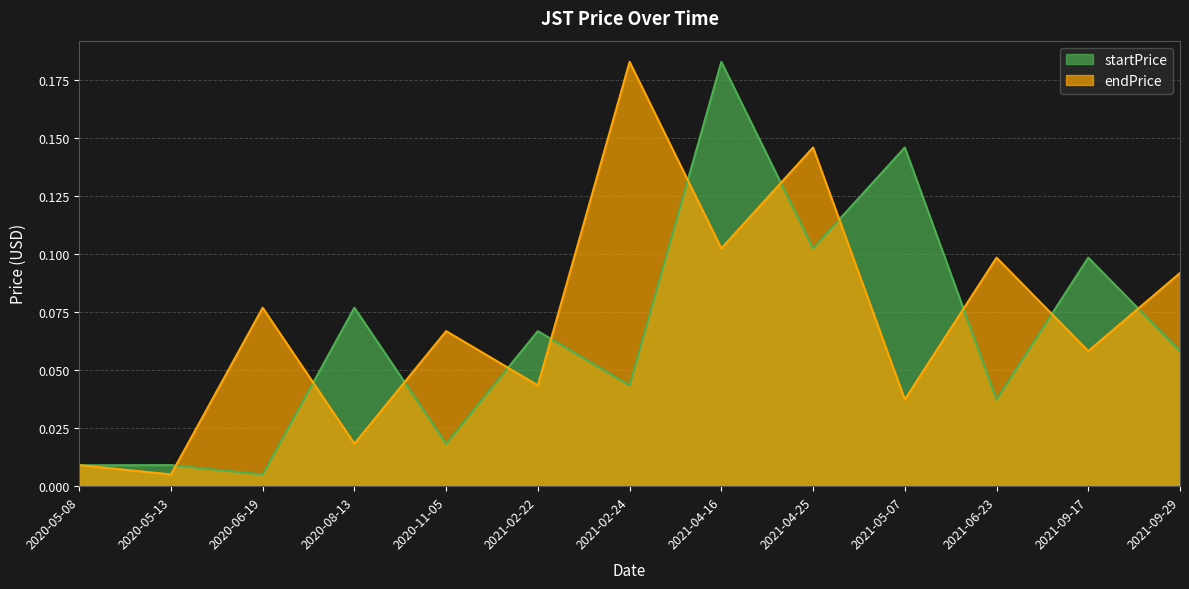

What is the difference between the maximum and minimum values in the startPrice series?

0.2